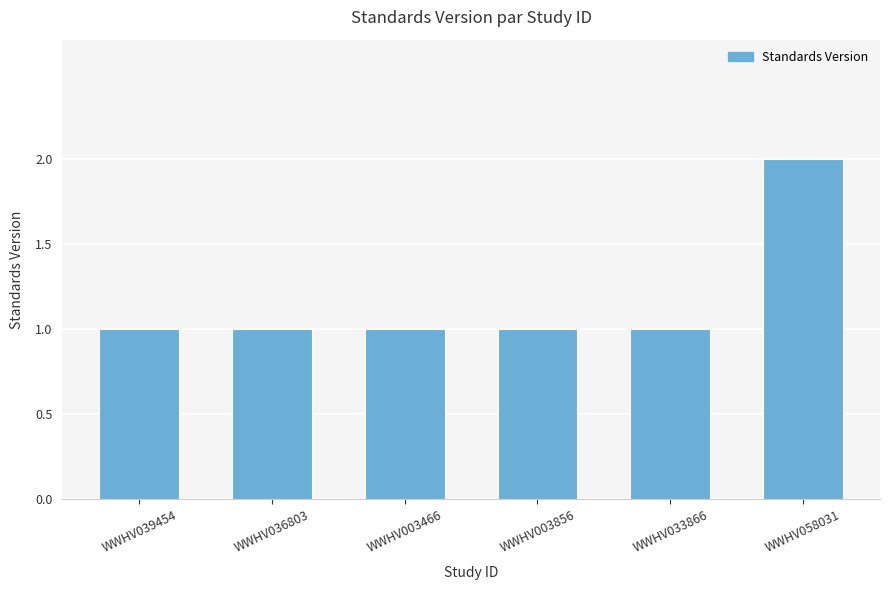

The value at WWHV036803 is 1. True or false?

True